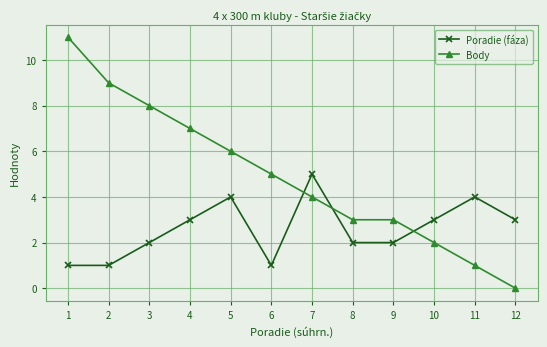

How many values in the Poradie (fáza) series are below 3?

6